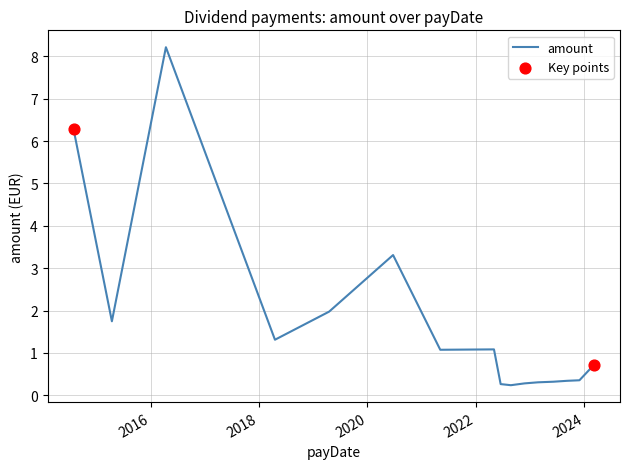

What is the difference between the maximum and minimum values?

8.0